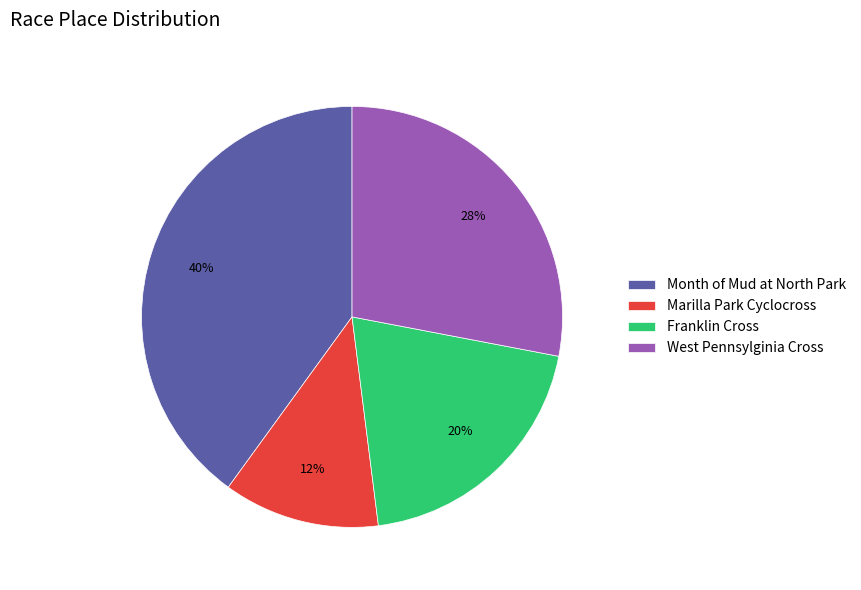

Is West Pennsylginia Cross the majority of the pie?

No